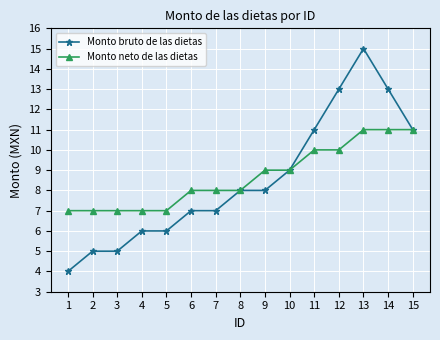

What is the value of the Monto neto de las dietas point at the 6th from the left?

8